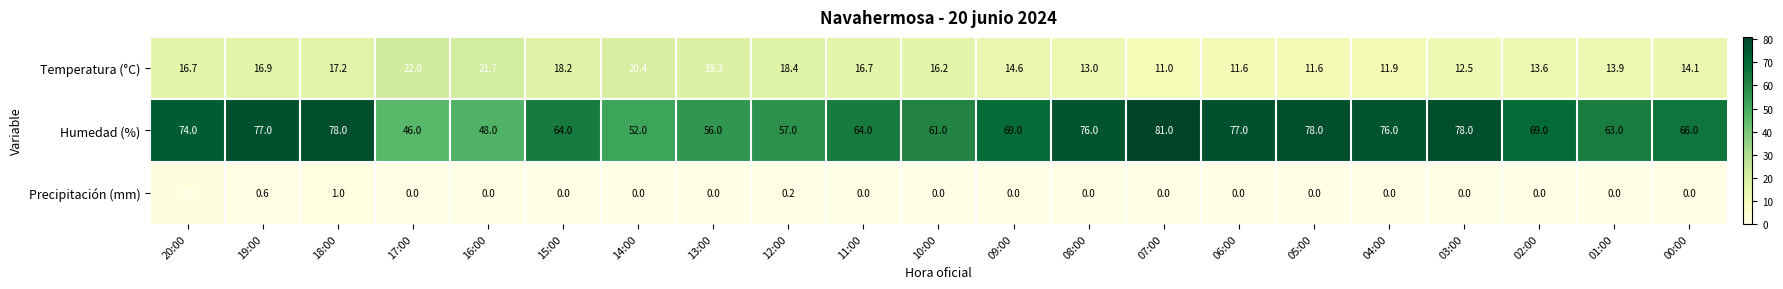

Is it true that Temperatura (°C) equals 29.7 at 11:00?

False